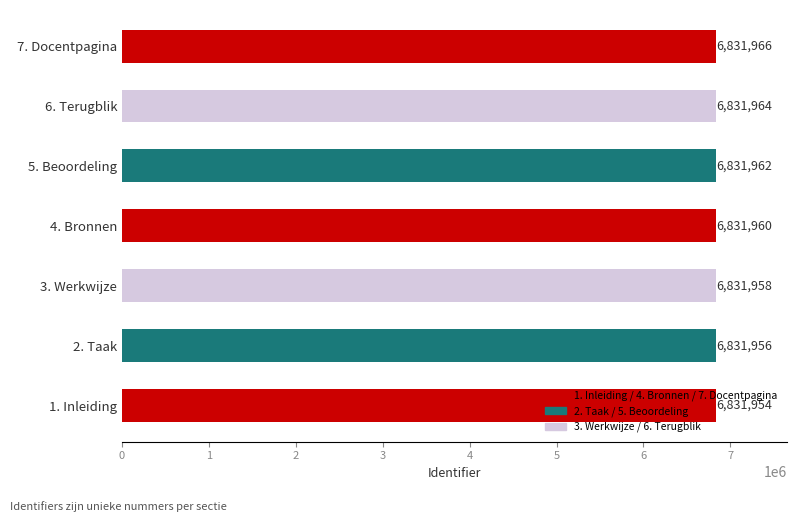

The chart shows a value of 6831958 at 3. Werkwijze. True or false?

True